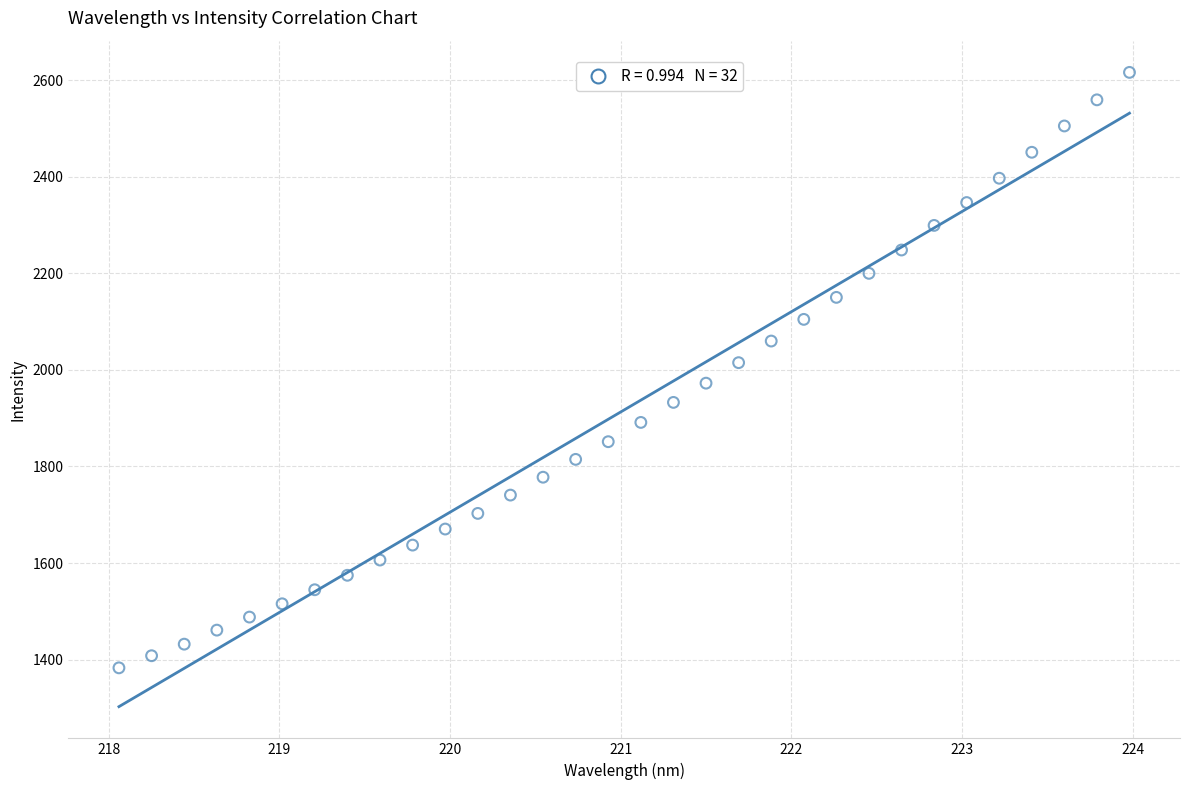

What is the range of Y values (max minus min)?

1232.9